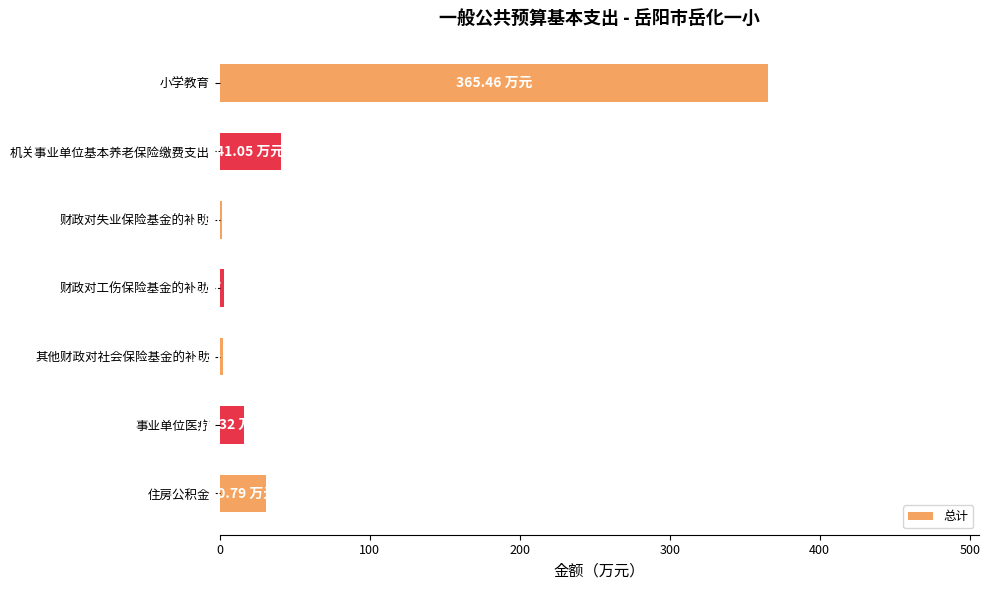

What is the sum of all values?

460.4